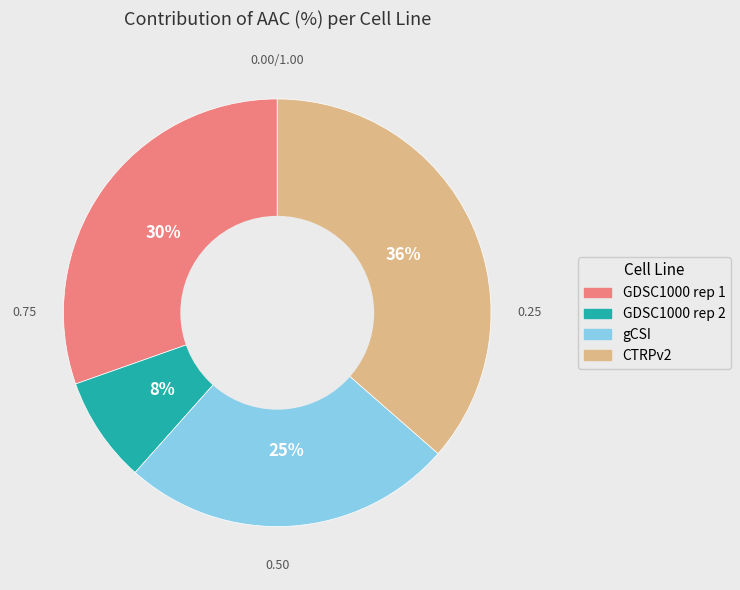

Rank the categories by value from lowest to highest.

GDSC1000 rep 2, gCSI, GDSC1000 rep 1, CTRPv2